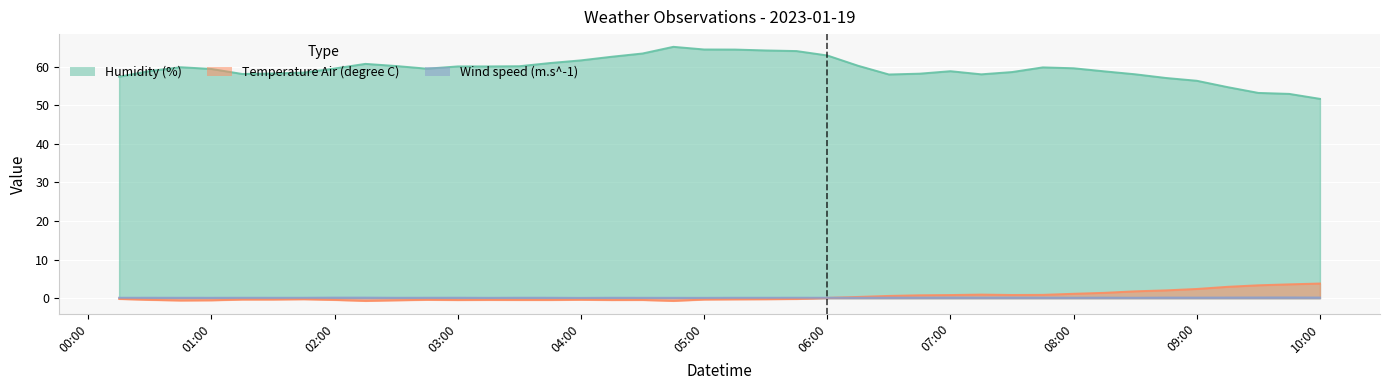

What is the lowest value of the Wind speed (m.s^-1) series?

0.1